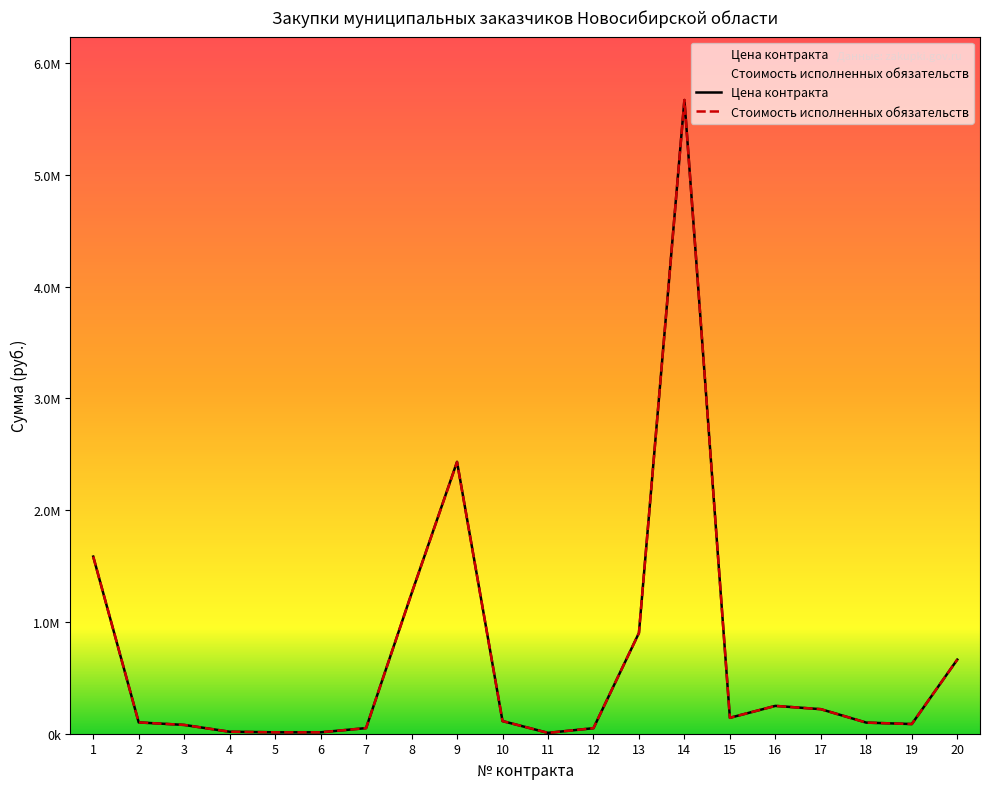

What is the highest value of the Цена контракта series?

5670152.5